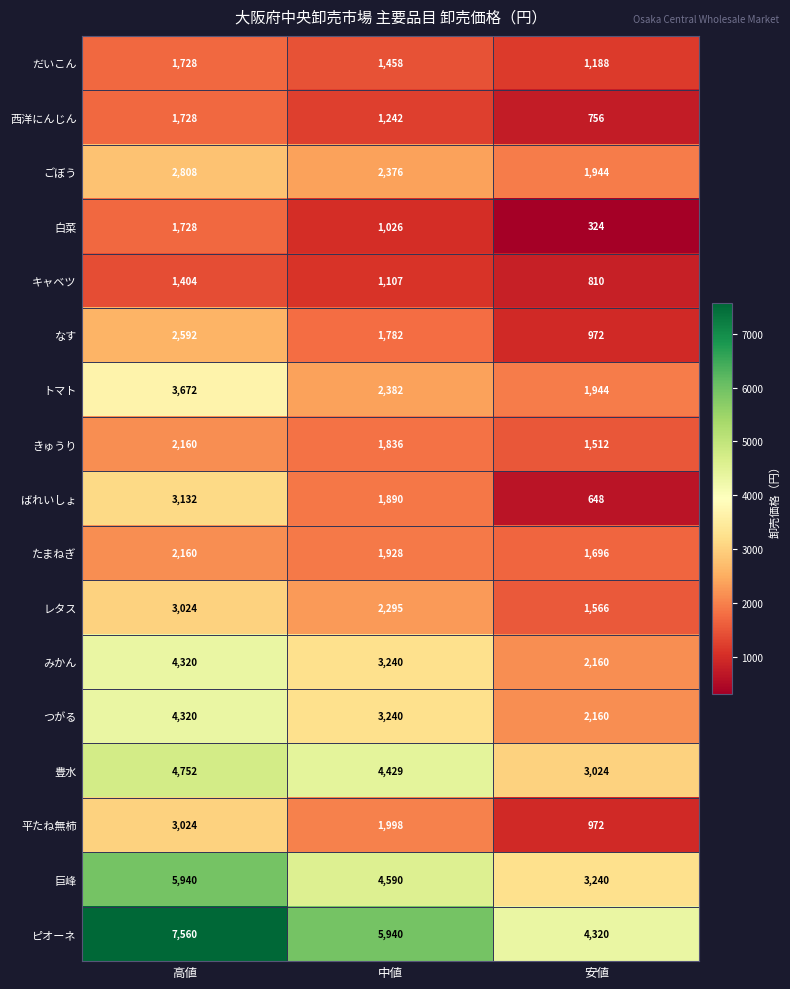

How many categories are shown in the chart?

3